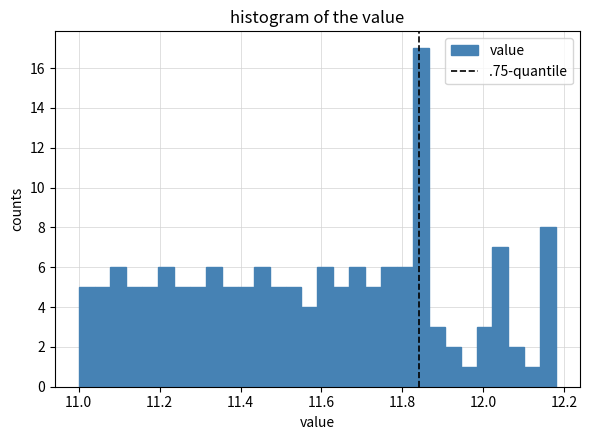

Read against the x-axis, roughly where is the centre of the tallest bar?

11.84